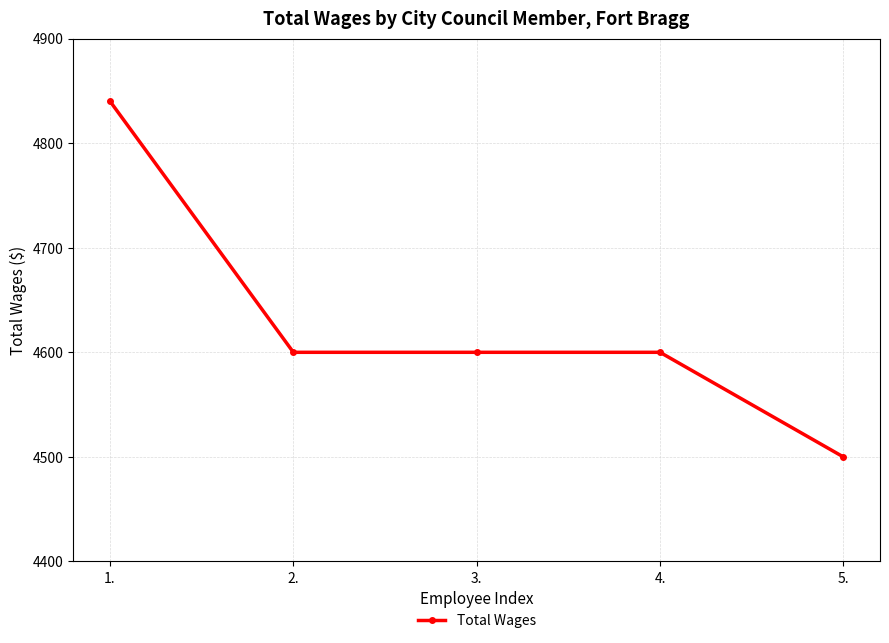

Approximately how many times larger is the value at 5. compared to 1.?

0.9